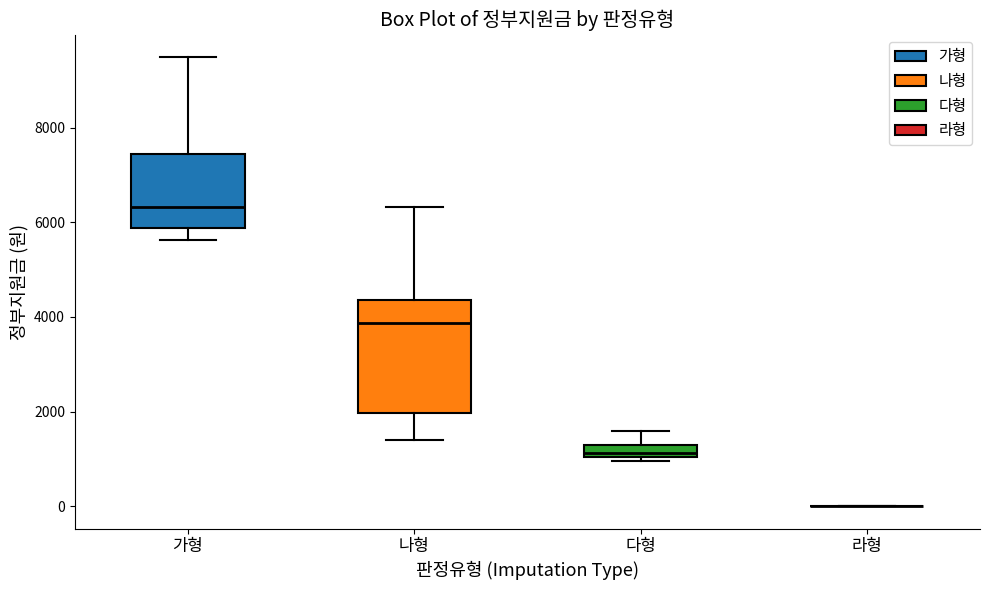

Comparing the boxes themselves (not the whiskers), which one is the tallest?

나형